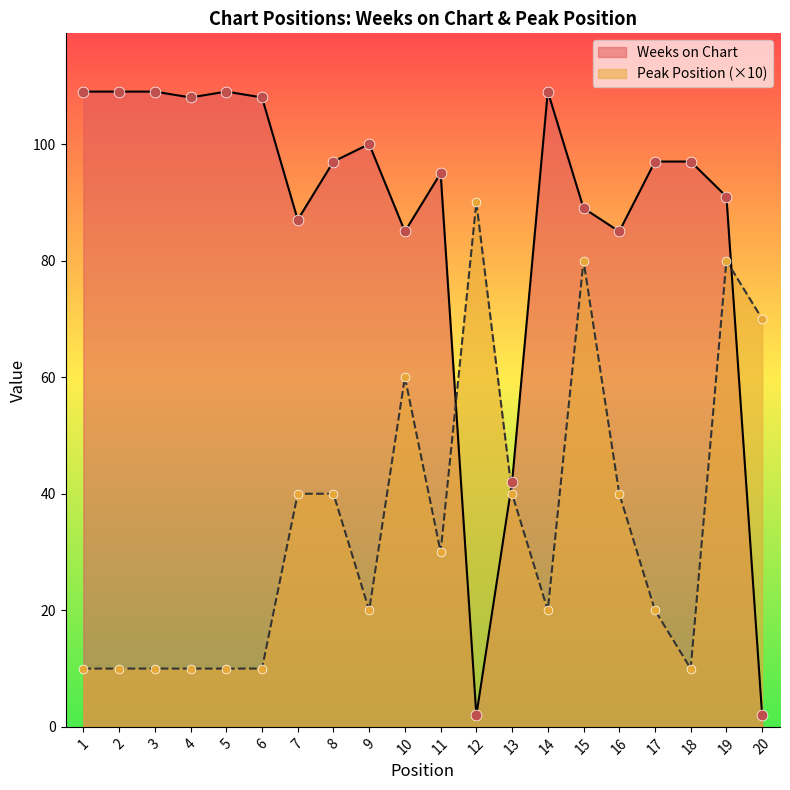

Which series reaches the maximum Y coordinate?

Weeks on Chart